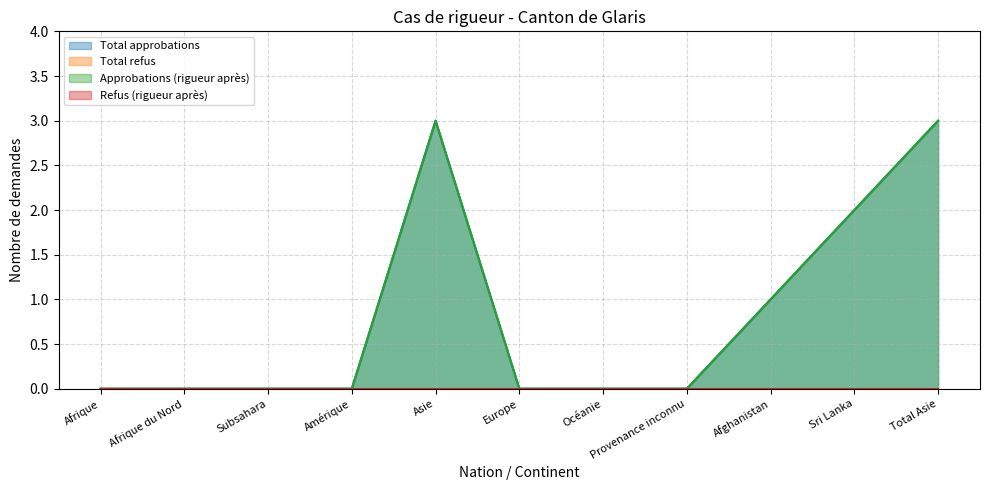

Count the Total approbations values in the range 0 to 2.

9